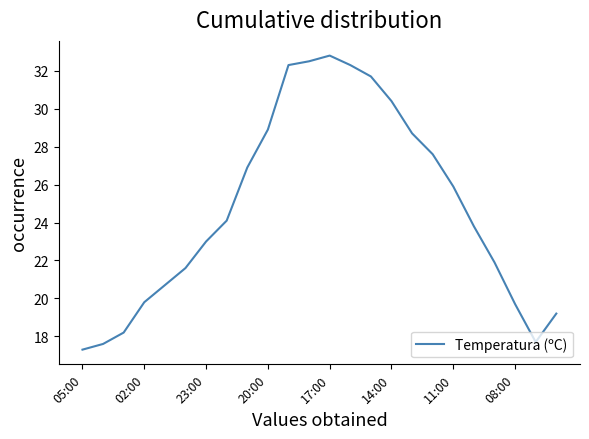

What is the maximum value shown in the chart?

32.8